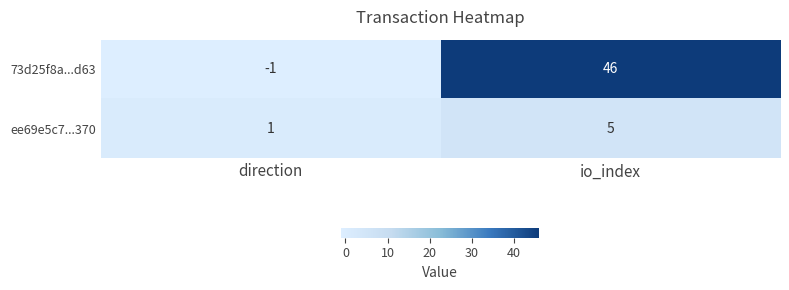

How many series are shown in this chart?

2